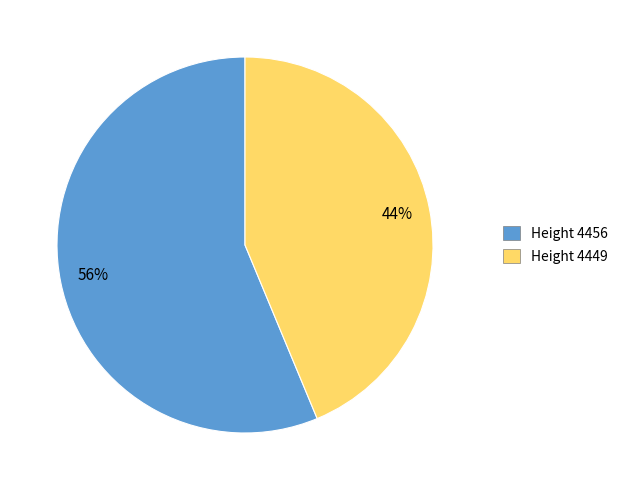

To the nearest percent, what is the average slice percentage?

50%